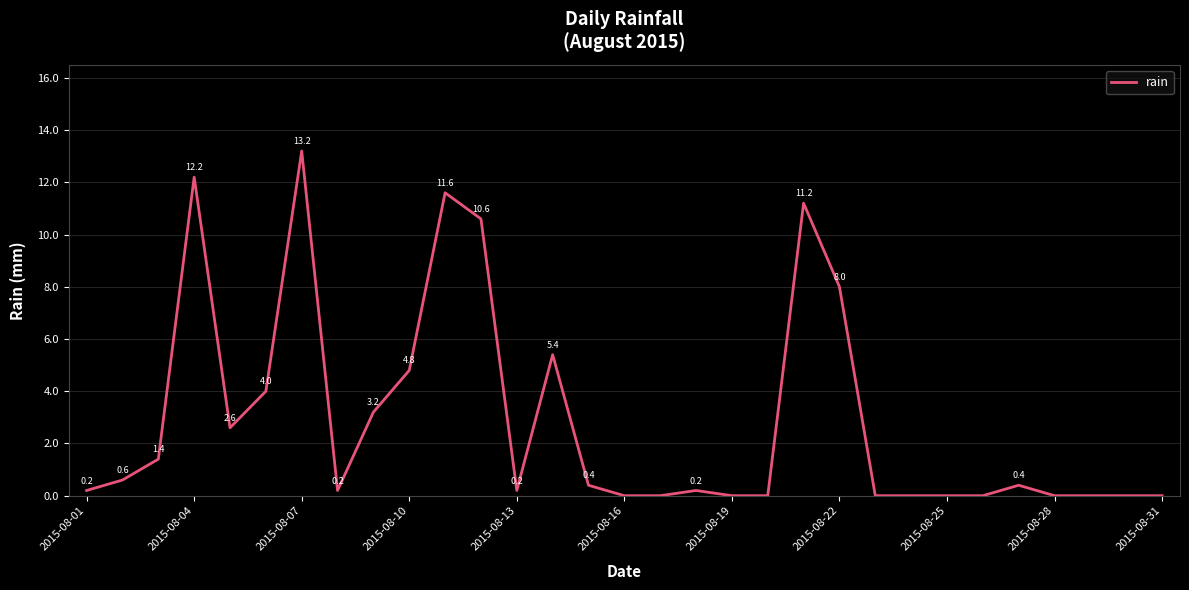

What is the difference between the maximum and minimum values?

13.2